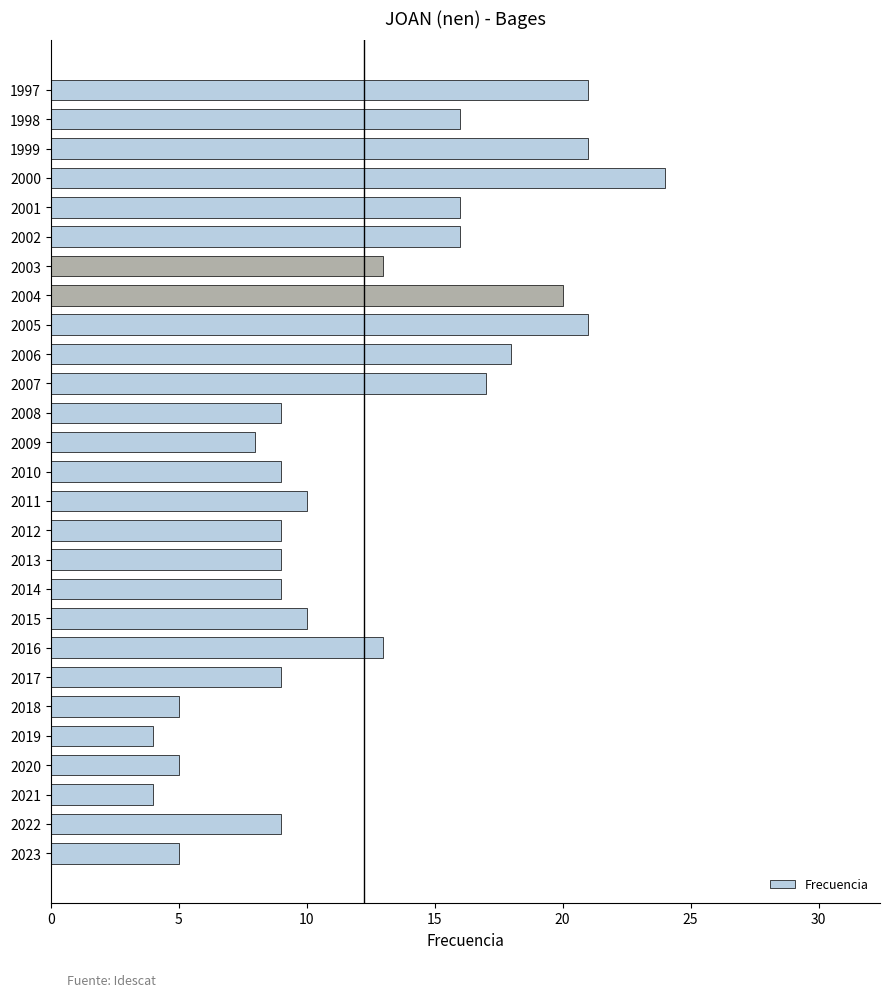

Reading bottom to top, list all the values displayed in this chart.

2023=5	2022=9	2021=4	2020=5	2019=4	2018=5	2017=9	2016=13	2015=10	2014=9	2013=9	2012=9	2011=10	2010=9	2009=8	2008=9	2007=17	2006=18	2005=21	2004=20	2003=13	2002=16	2001=16	2000=24	1999=21	1998=16	1997=21